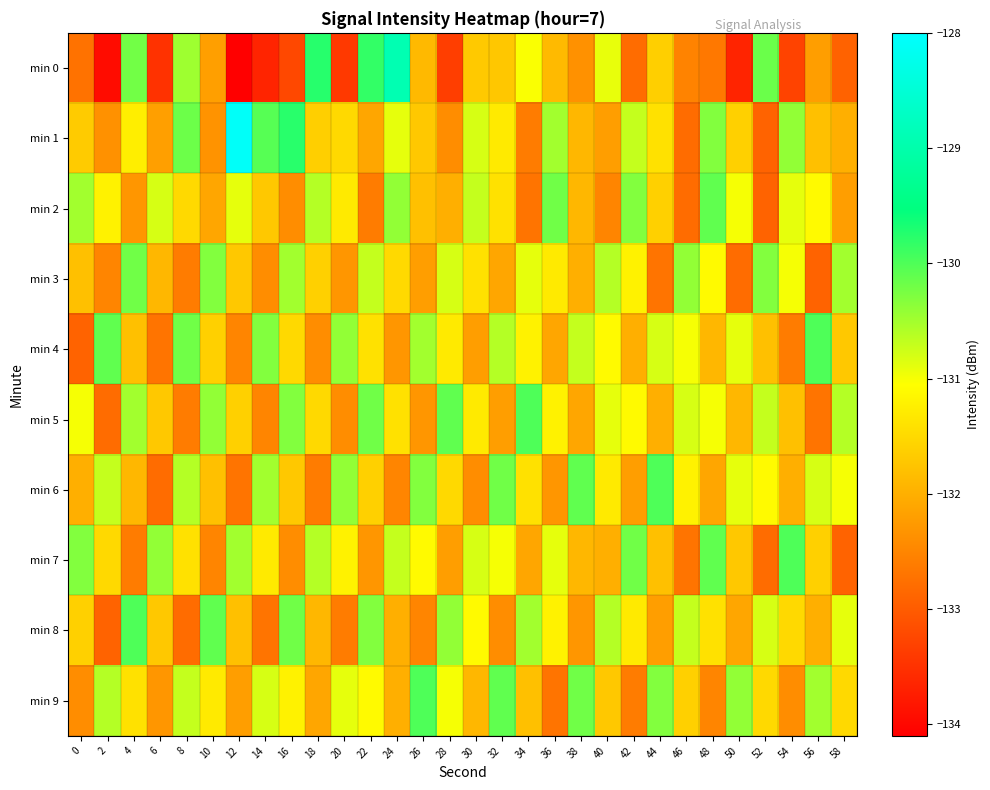

What is the greatest value displayed?

-128.1